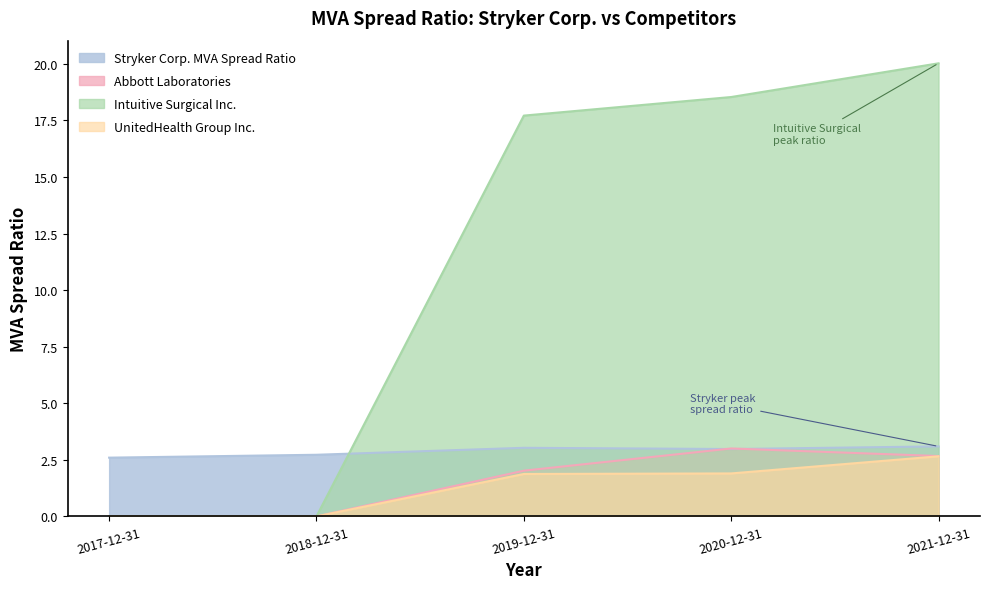

List the labels in order of UnitedHealth Group Inc. value, largest first.

2021-12-31, 2020-12-31, 2019-12-31, 2017-12-31, 2018-12-31